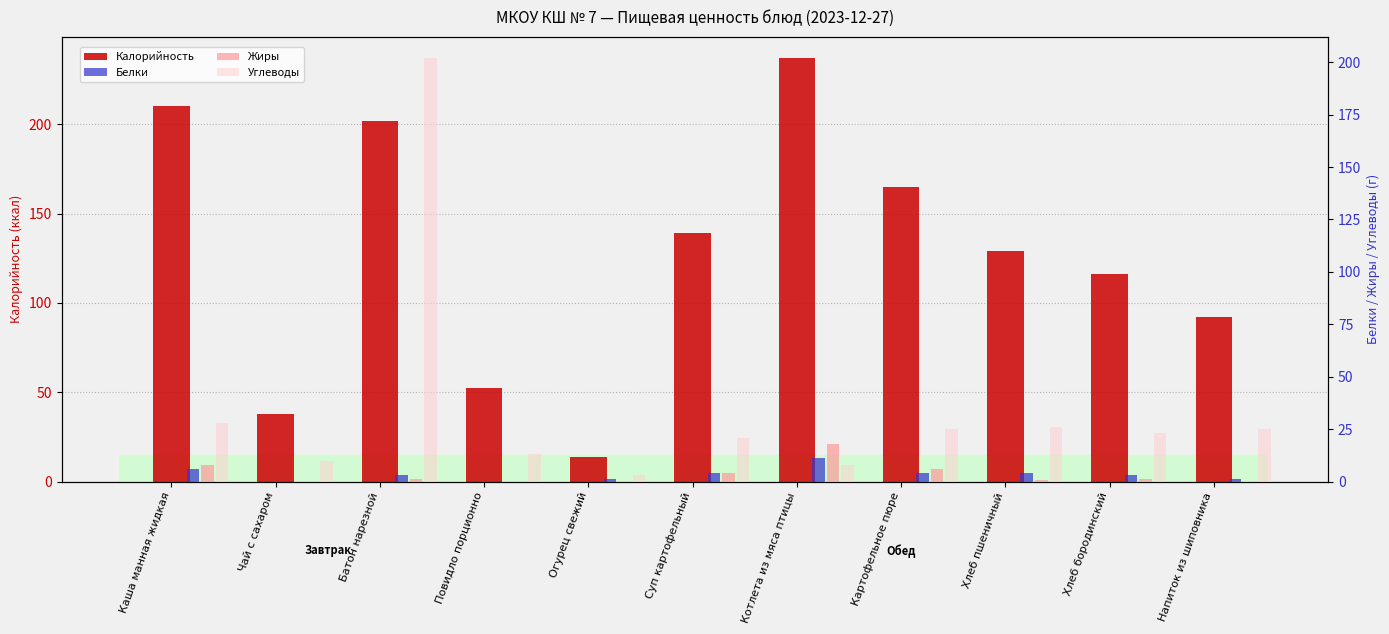

Reading left to right, list all the values displayed in this chart.

Калорийность: 210.0	38.0	202.0	52.3	14.0	139.0	237.0	165.0	129.0	116.0	92.0
Белки: 6.0	0.0	3.0	0.0	1.0	4.0	11.0	4.0	4.3	3.0	1.0
Жиры: 8.0	0.0	1.0	0.0	0.0	4.0	18.0	6.0	0.5	1.0	0.0
Углеводы: 28.0	10.0	202.0	13.0	3.0	21.0	8.0	25.0	26.0	23.0	25.0